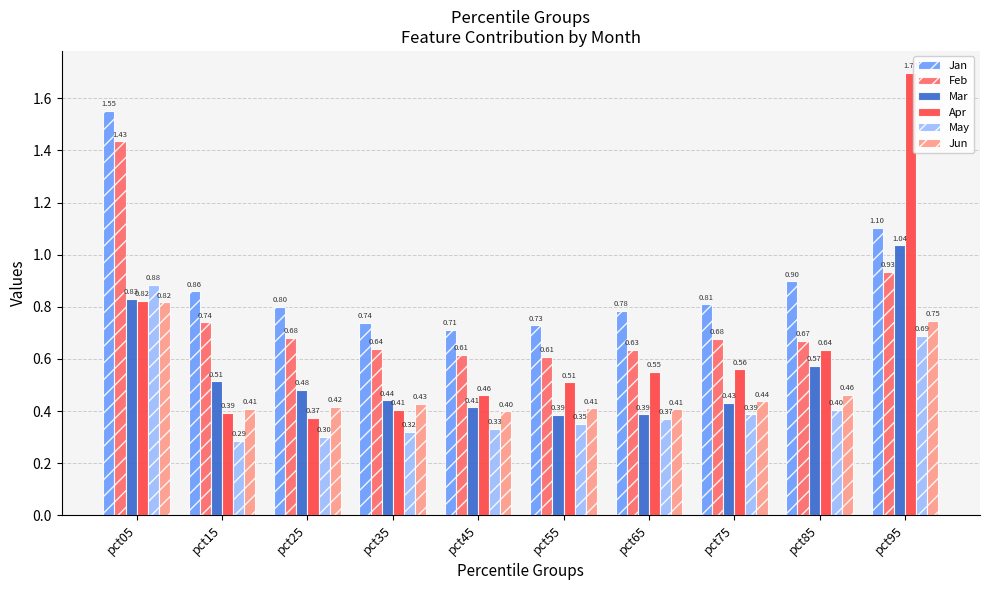

What is the difference between the second highest and minimum values in the Mar series?

0.4